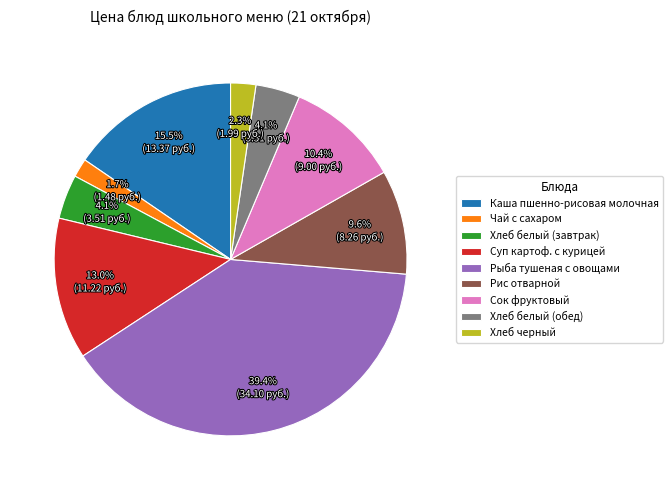

Which has a higher value, Рис отварной or Рыба тушеная с овощами?

Рыба тушеная с овощами